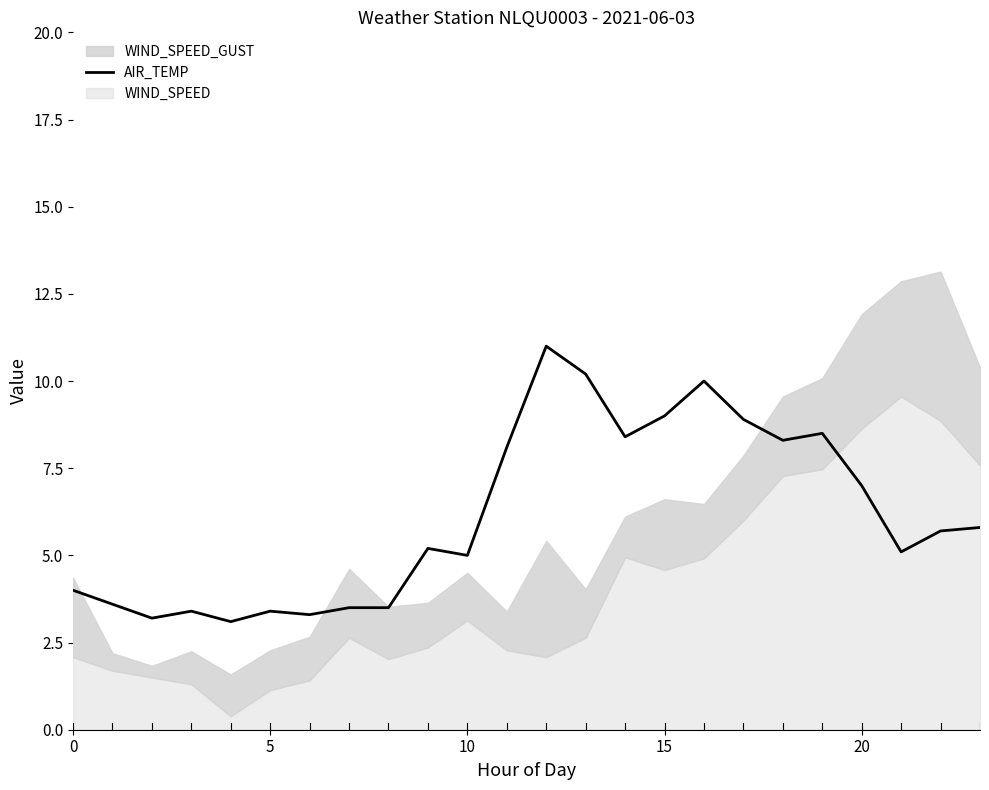

What is the lowest value of the AIR_TEMP series?

3.1